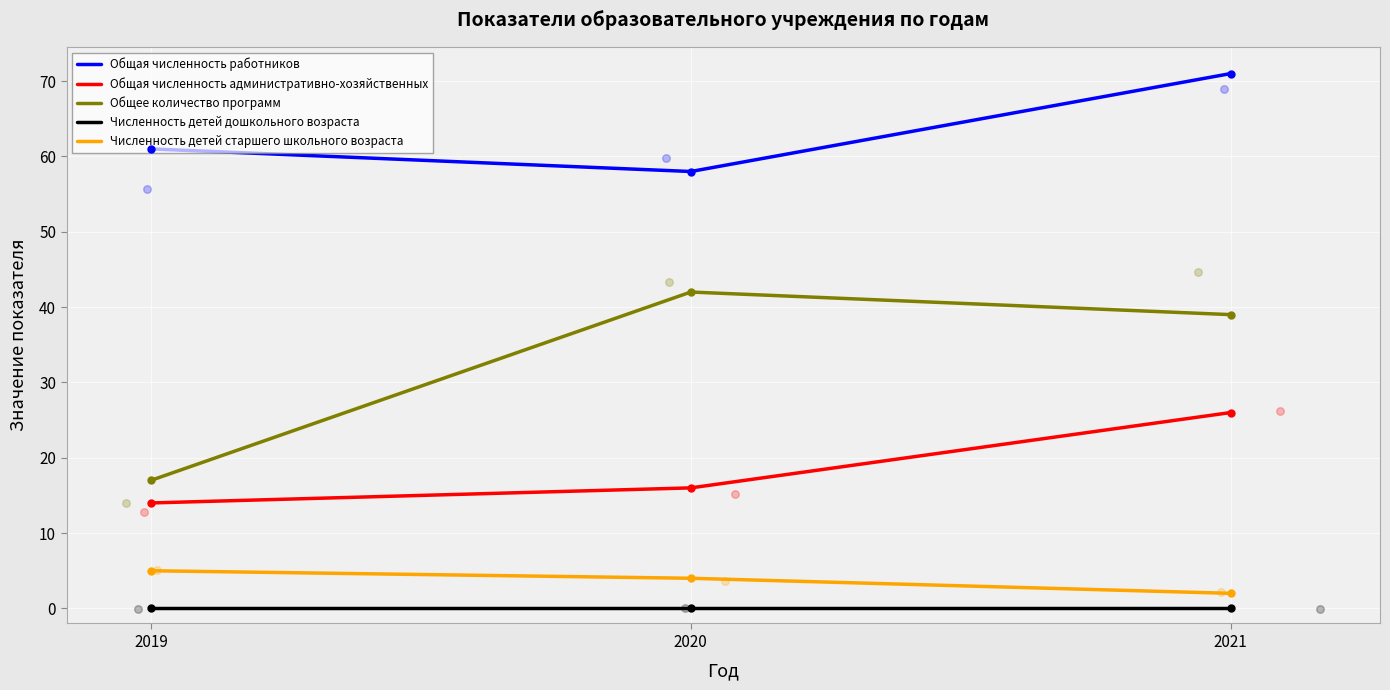

Is the value of Общее количество программ at 2021 greater than the value of Общая численность работников at 2020?

No